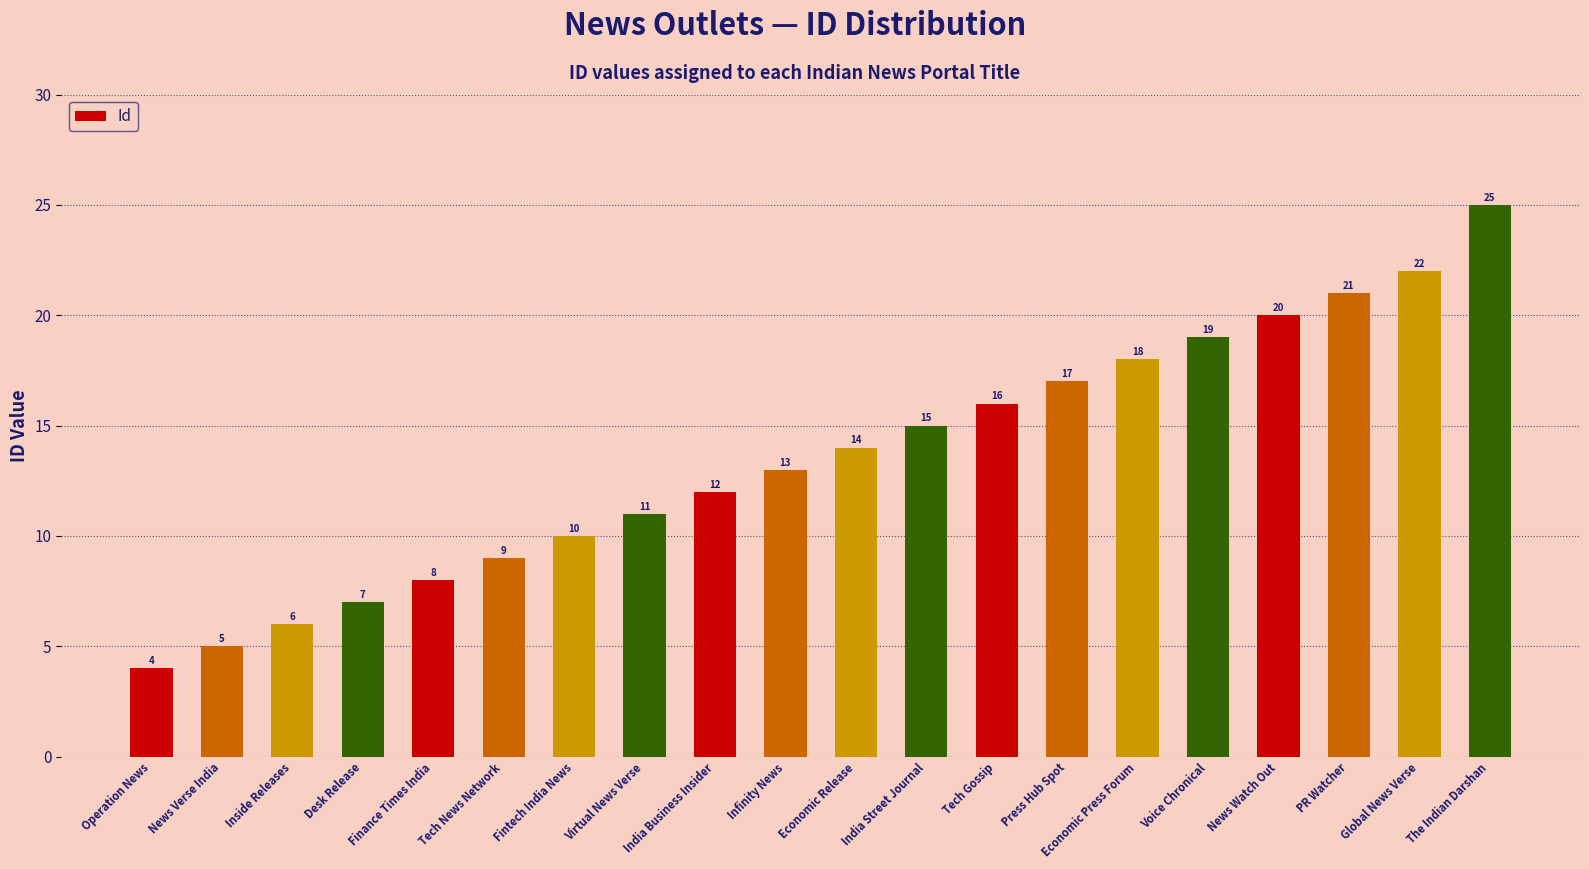

Reading right to left, what are all the values shown in this chart?

The Indian Darshan=25	Global News Verse=22	PR Watcher=21	News Watch Out=20	Voice Chronical=19	Economic Press Forum=18	Press Hub Spot=17	Tech Gossip=16	India Street Journal=15	Economic Release=14	Infinity News=13	India Business Insider=12	Virtual News Verse=11	Fintech India News=10	Tech News Network=9	Finance Times India=8	Desk Release=7	Inside Releases=6	News Verse India=5	Operation News=4